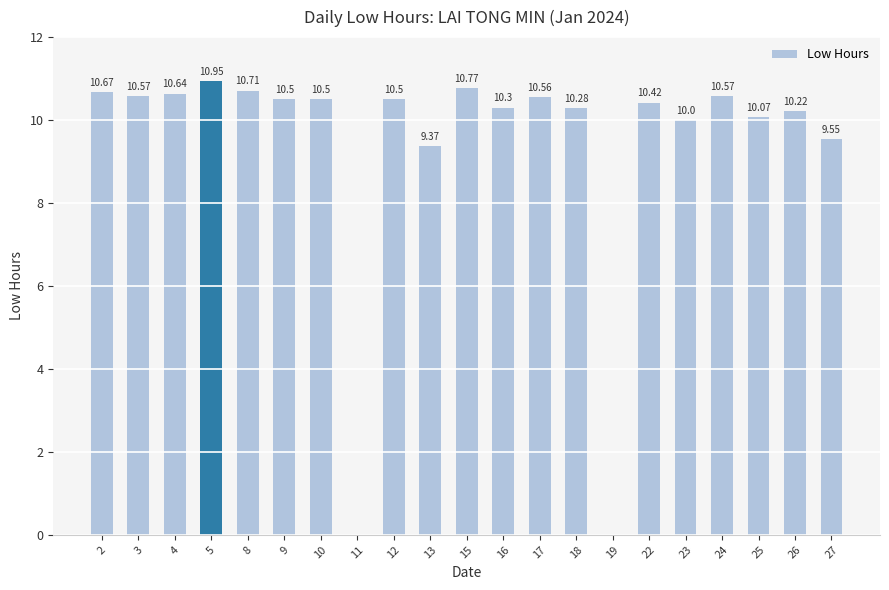

What is the sum of all values?

197.2